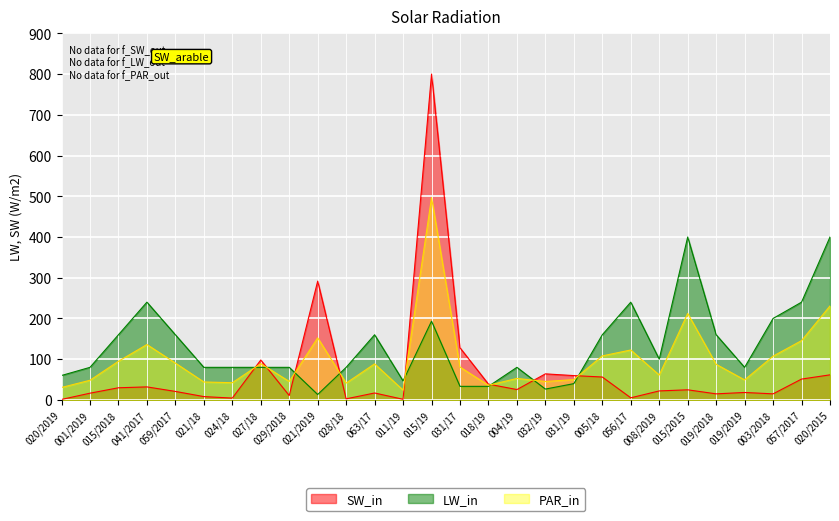

Where does the VALOR DO CONTRATO series first go above 24?

015/2018